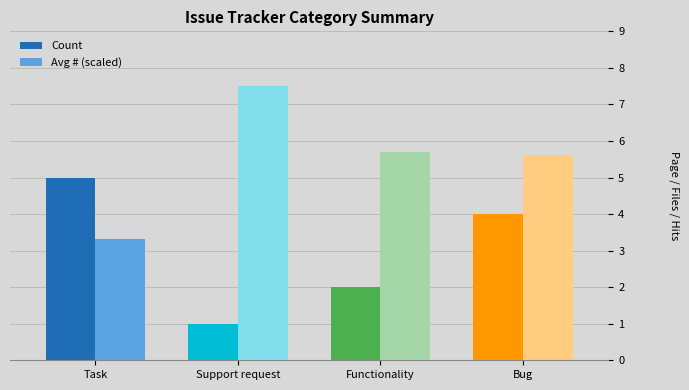

Reading right to left, extract all data points from this chart.

Count: Bug=4.0	Functionality=2.0	Support request=1.0	Task=5.0
Avg # (scaled): Bug=5.6	Functionality=5.7	Support request=7.5	Task=3.3